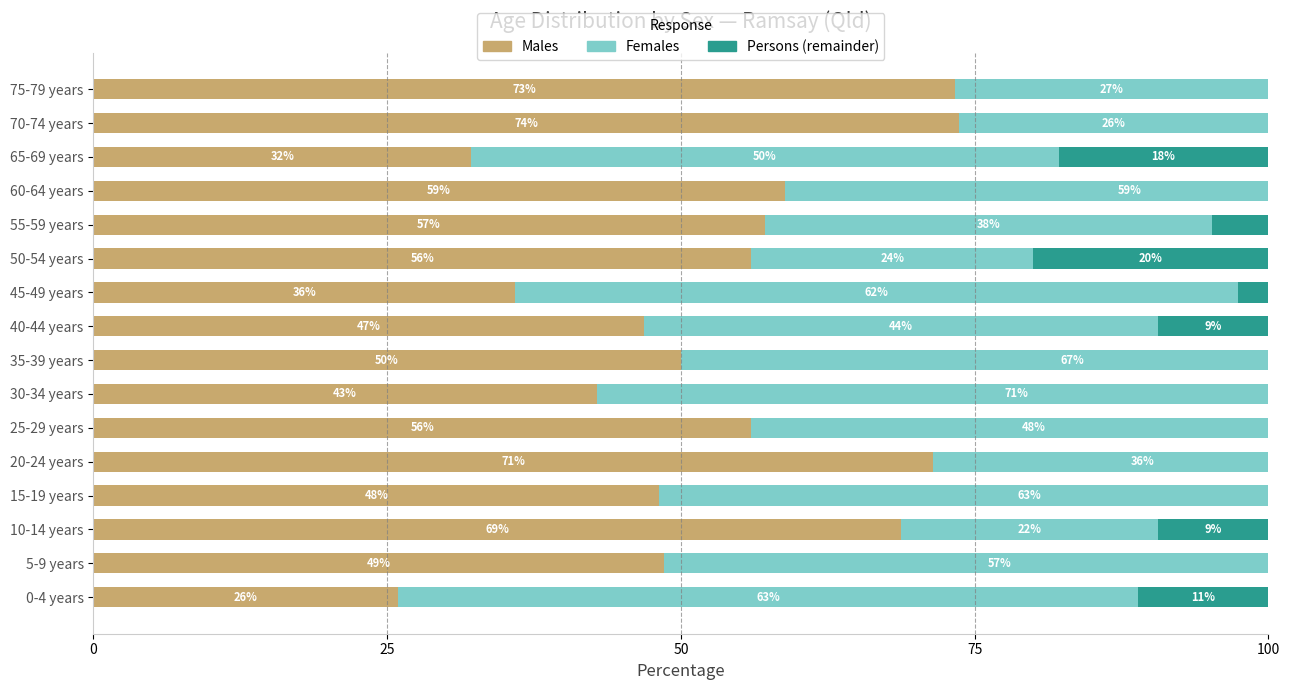

Are the bars horizontal?

Yes